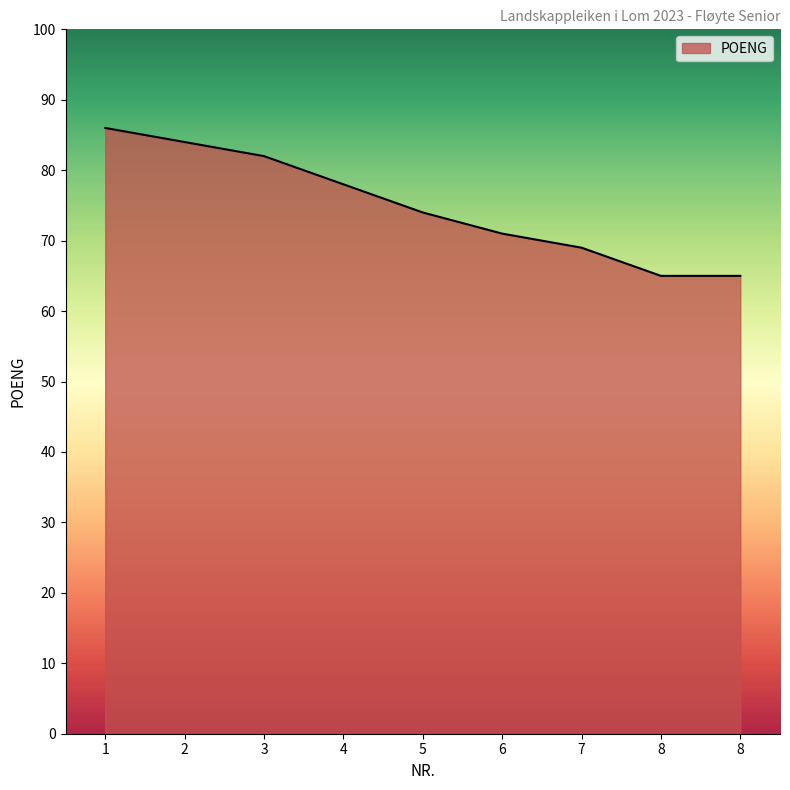

What is the value of the 7th point from the left?

69